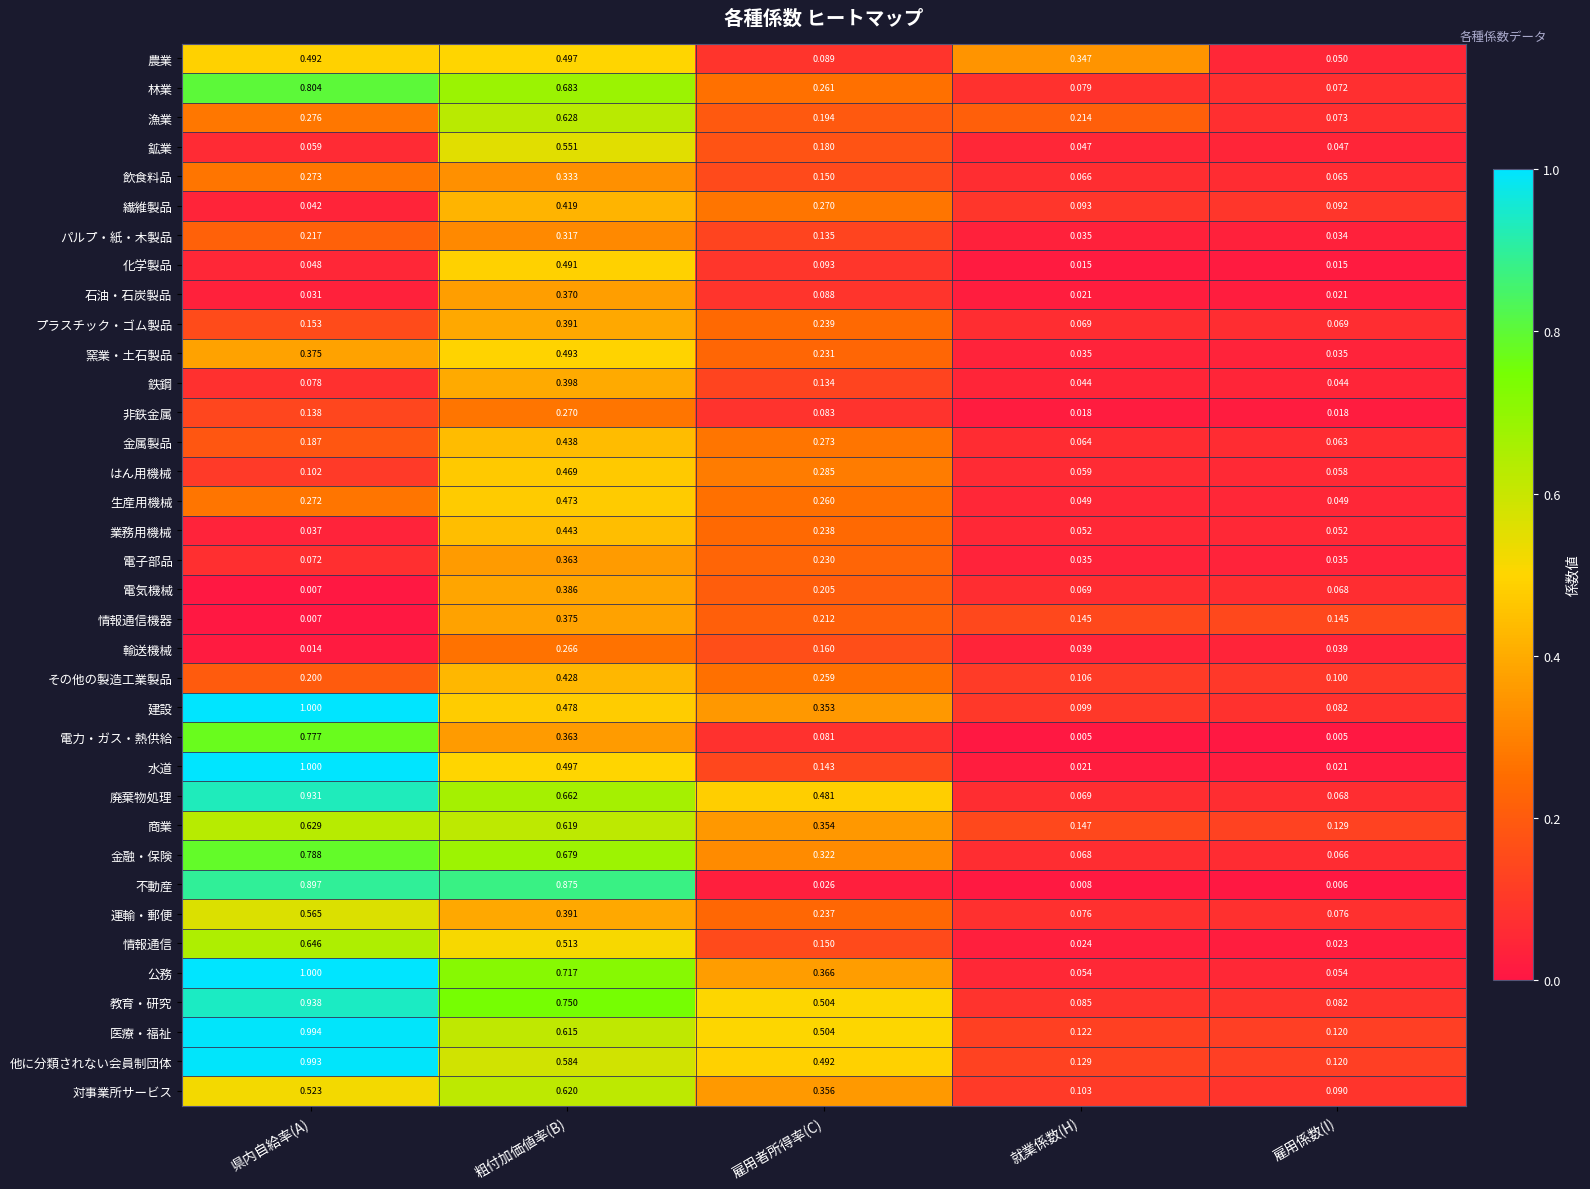

What is the total value across all series at 雇用係数(I)?

2.2